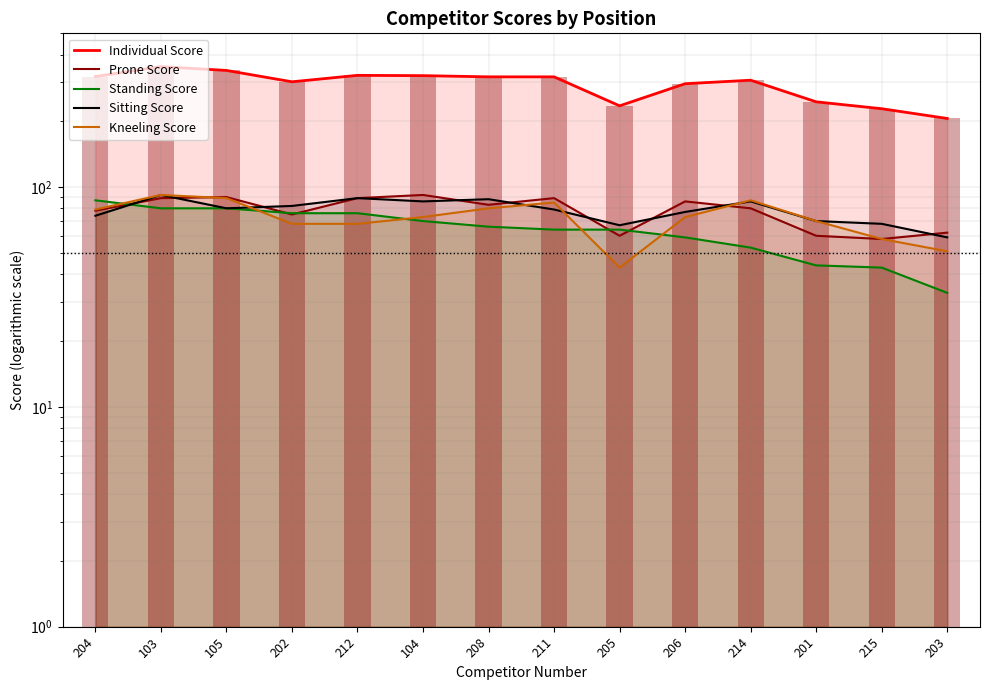

What position from the right is 208?

8